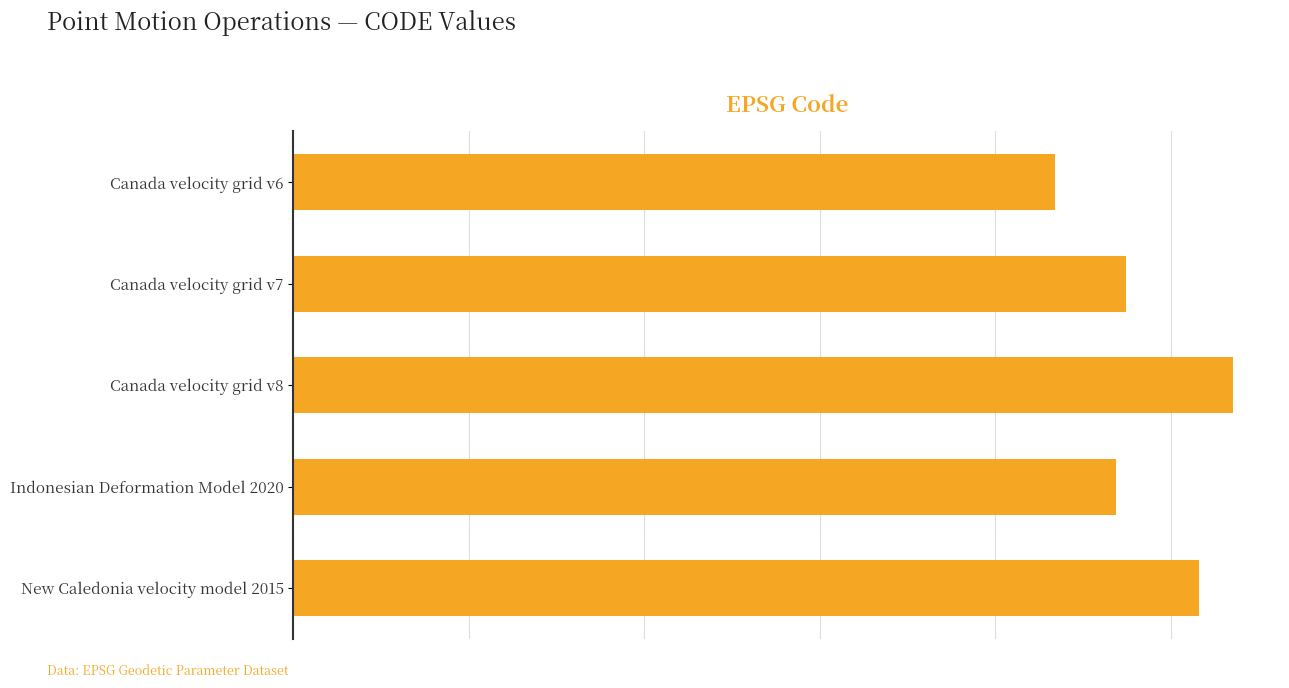

Does the chart contain any negative values?

No